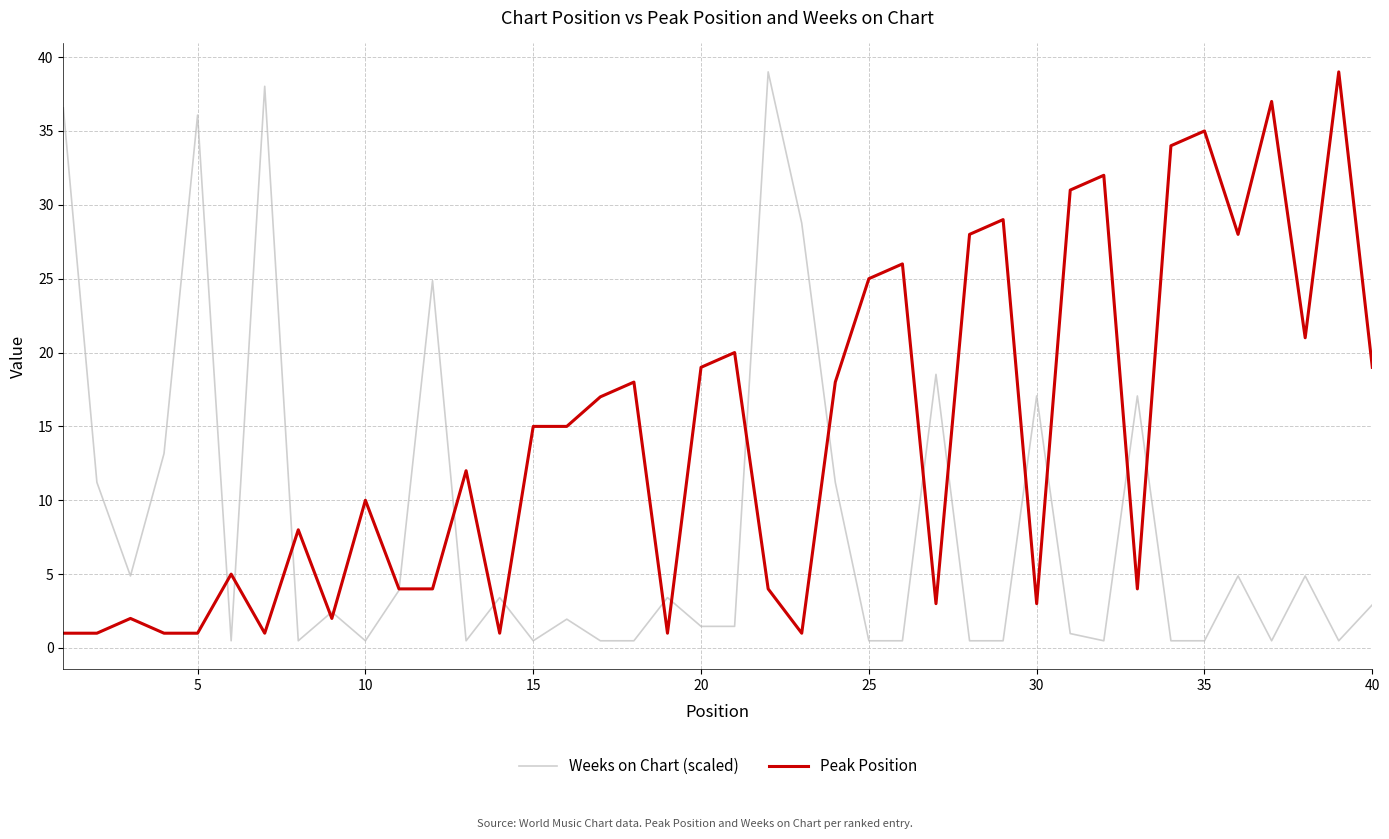

Does the chart display data point markers on the line(s)?

No